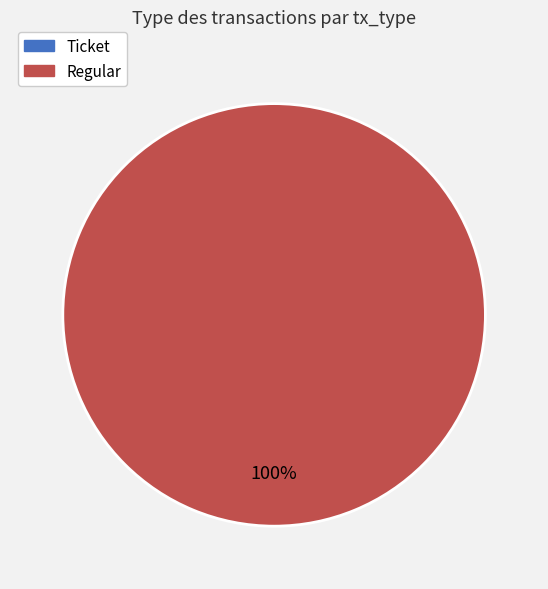

Do Regular and Ticket together represent more than half of the pie?

Yes